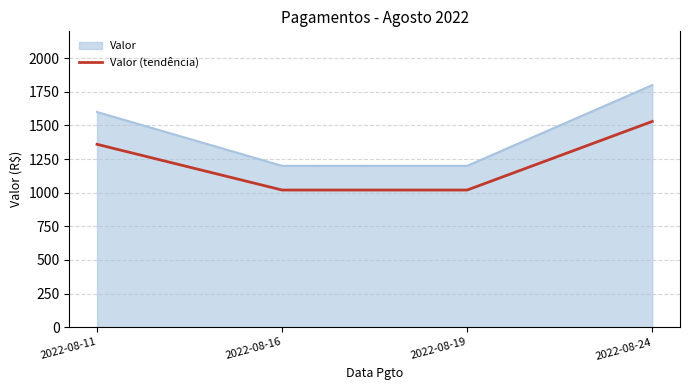

The value of Valor (tendência) at 2022-08-24 is 2586. True or false?

False